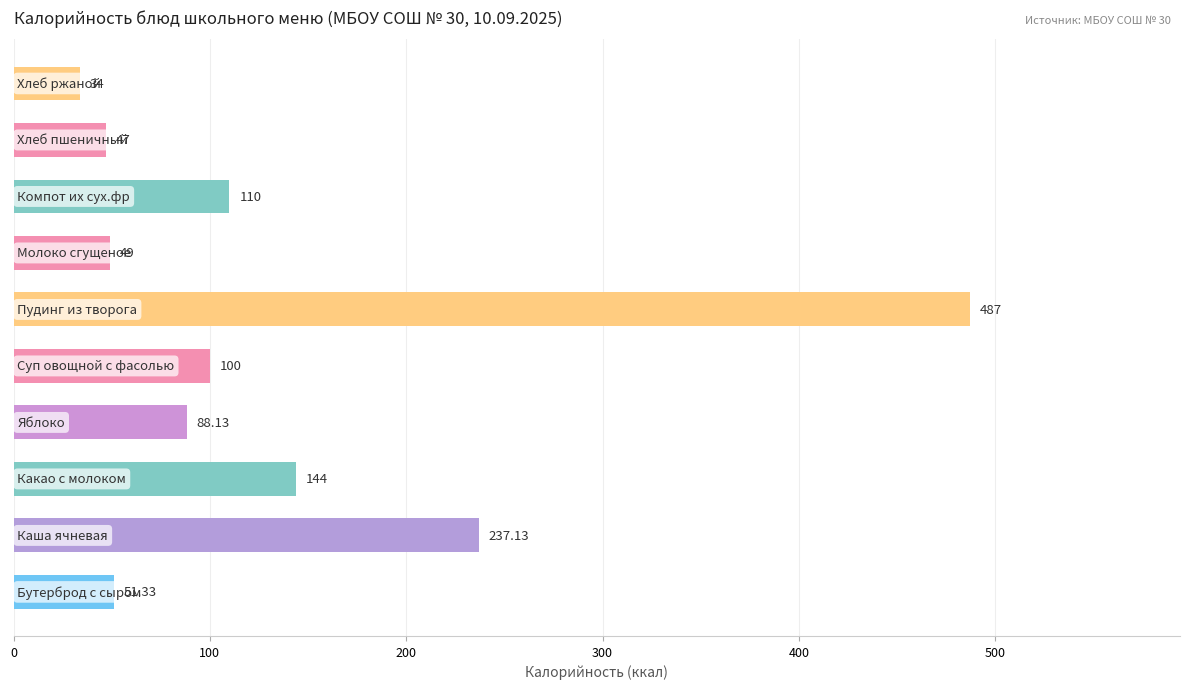

What is the difference between the maximum and second lowest values?

440.0